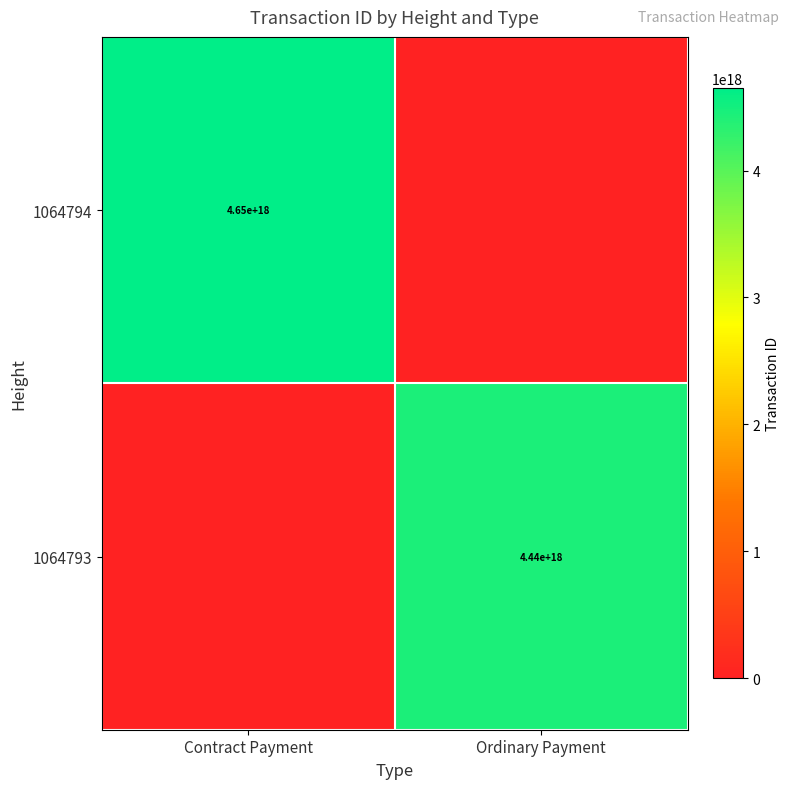

The value of 1064794 at Contract Payment is 6650447352439226368. True or false?

False